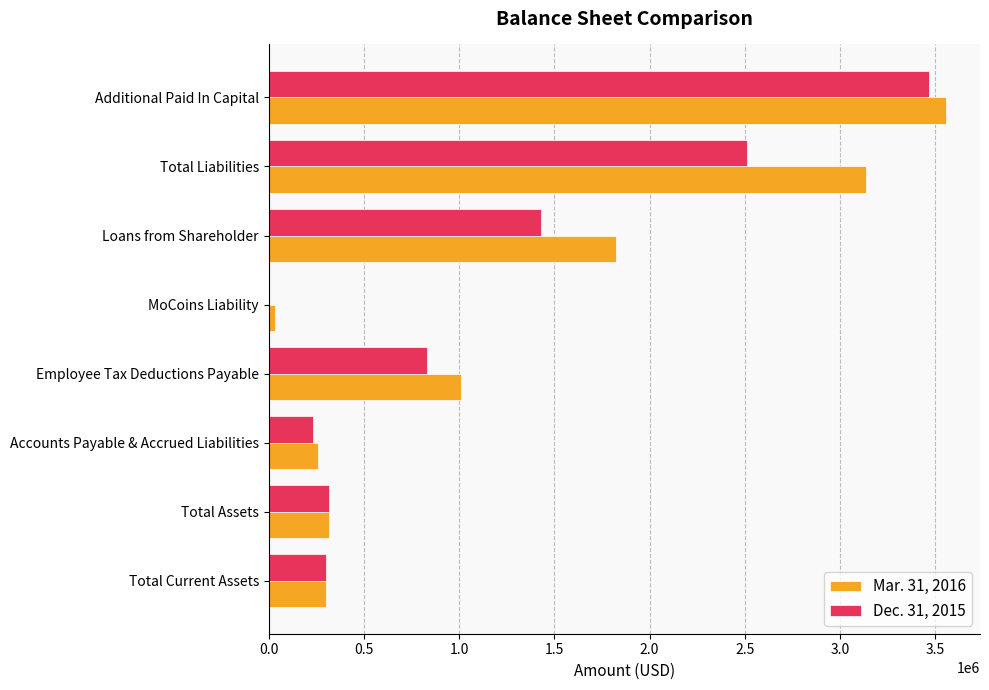

Is the value of Mar. 31, 2016 at Additional Paid In Capital greater than the value of Dec. 31, 2015 at Employee Tax Deductions Payable?

Yes